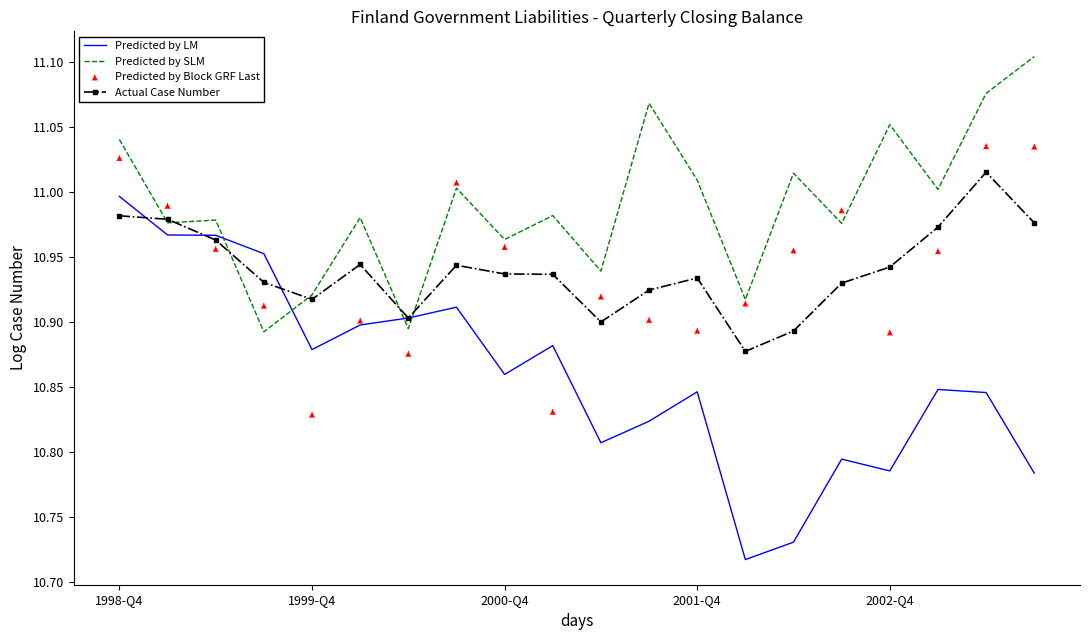

At which category is the sum across all series the highest?

1998-Q4